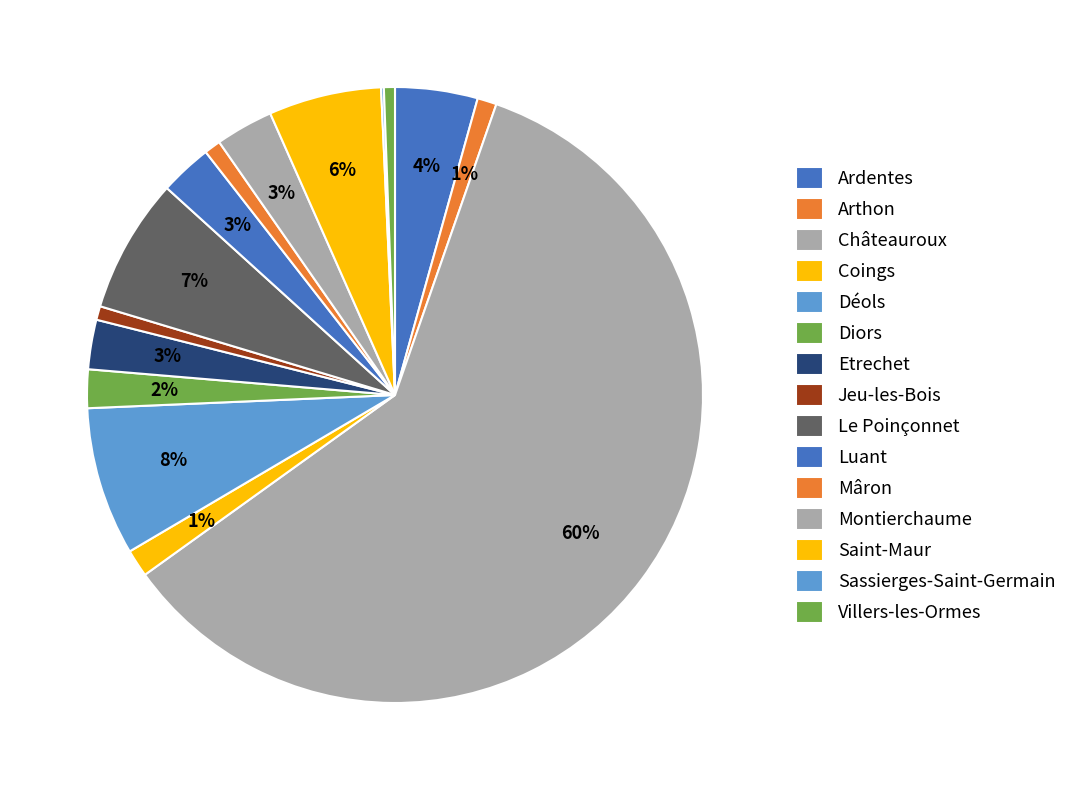

How many segments does this pie chart have?

15